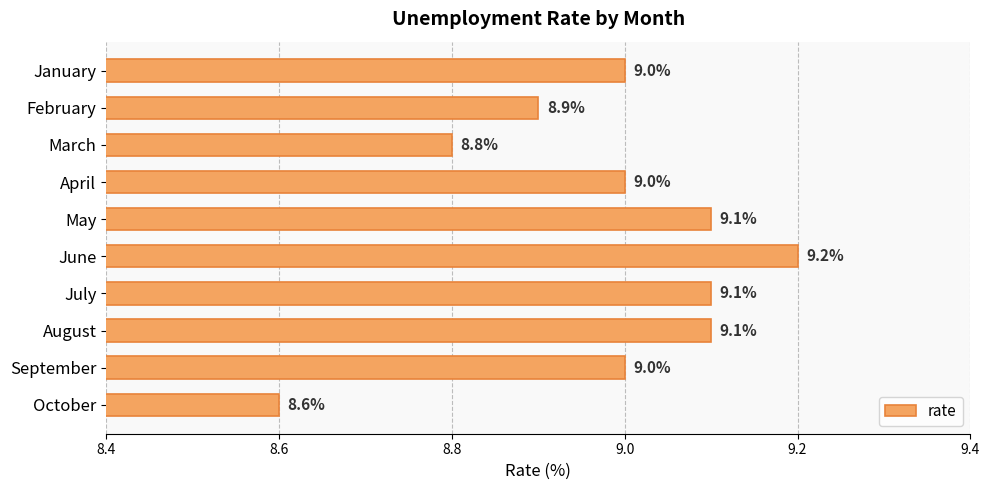

What value does the data have at September?

9.0